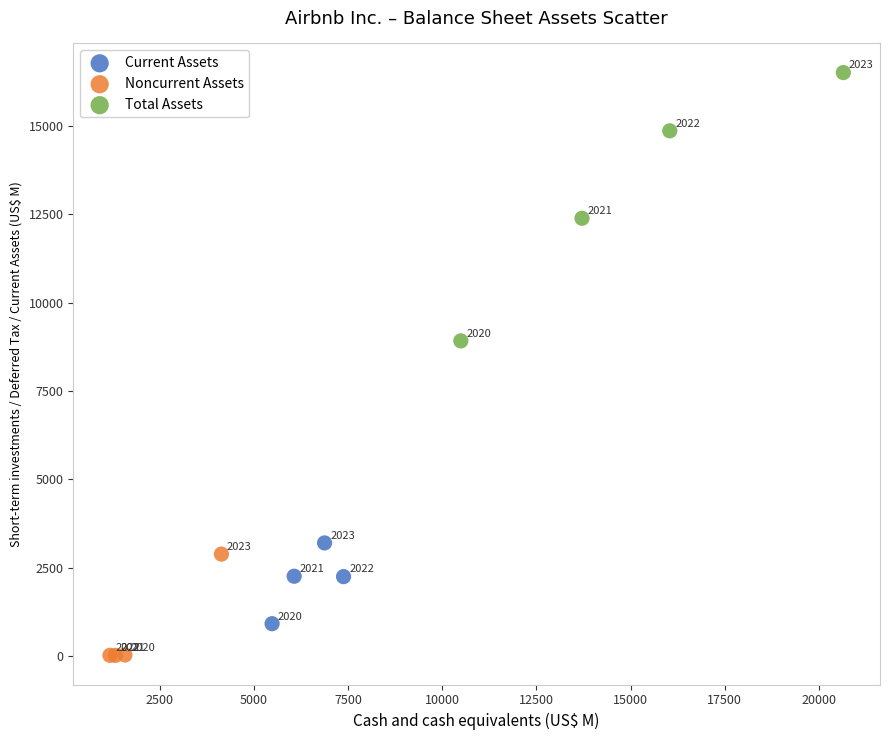

What are all the series names shown in the legend?

Current Assets, Noncurrent Assets, Total Assets